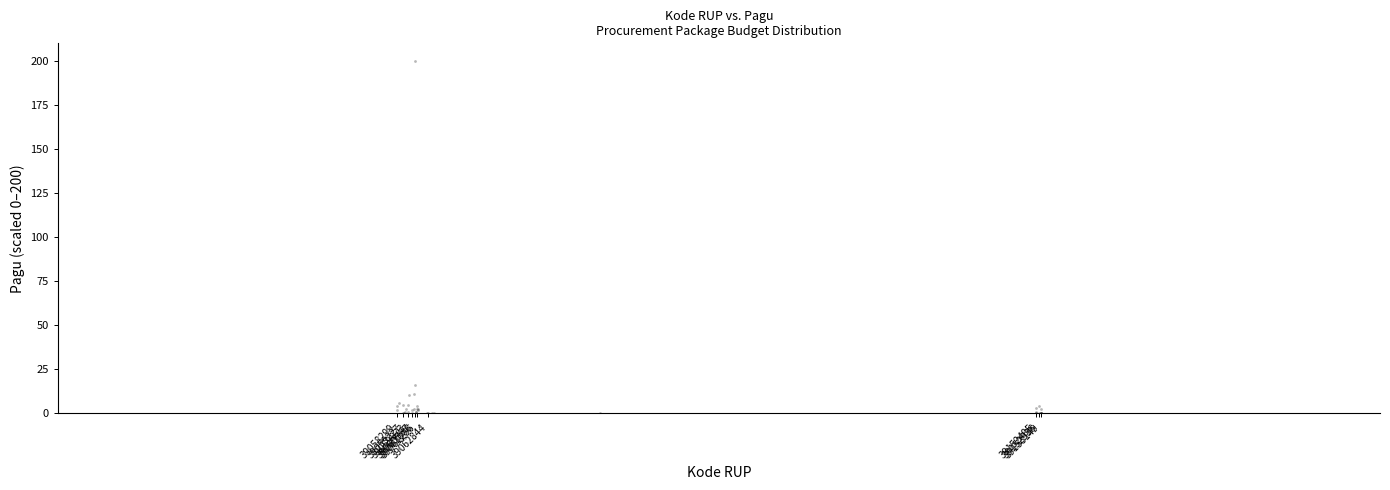

What Y value in the scatter plot is closest to 100?

16.0